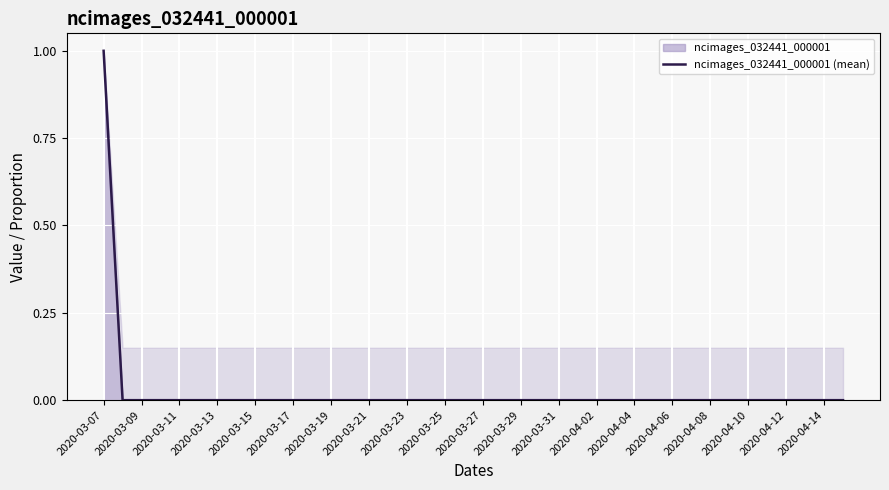

Is it true that ncimages_032441_000001 equals 0 at 2020-03-29?

True